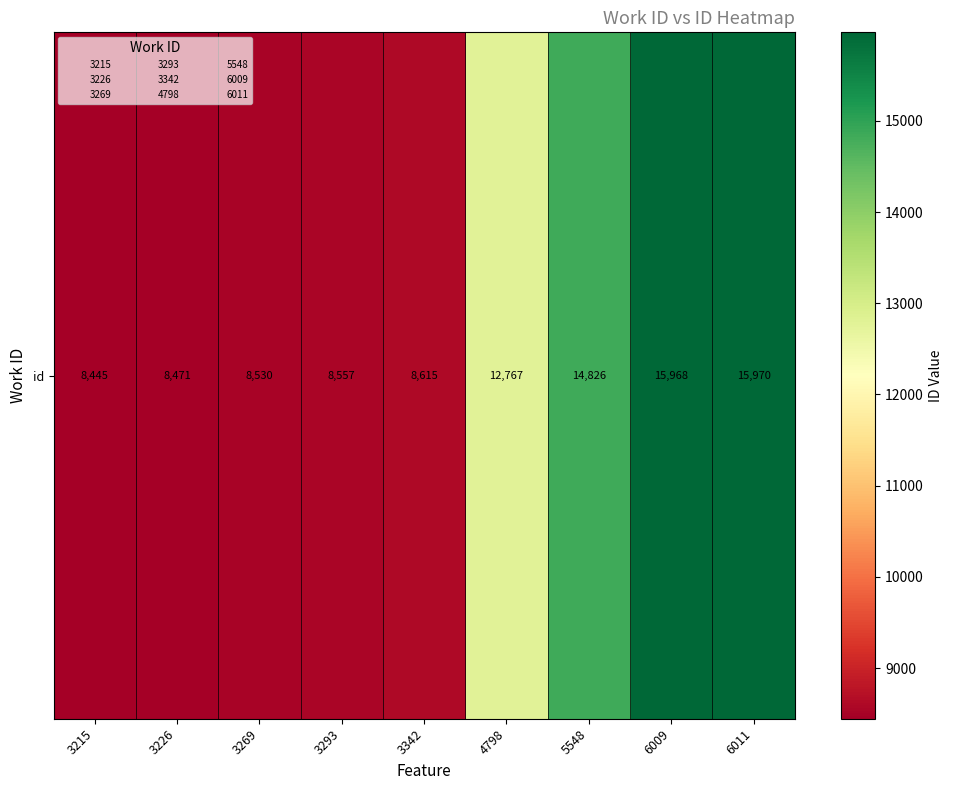

What is the change in value from 3269 to 3342?

+85